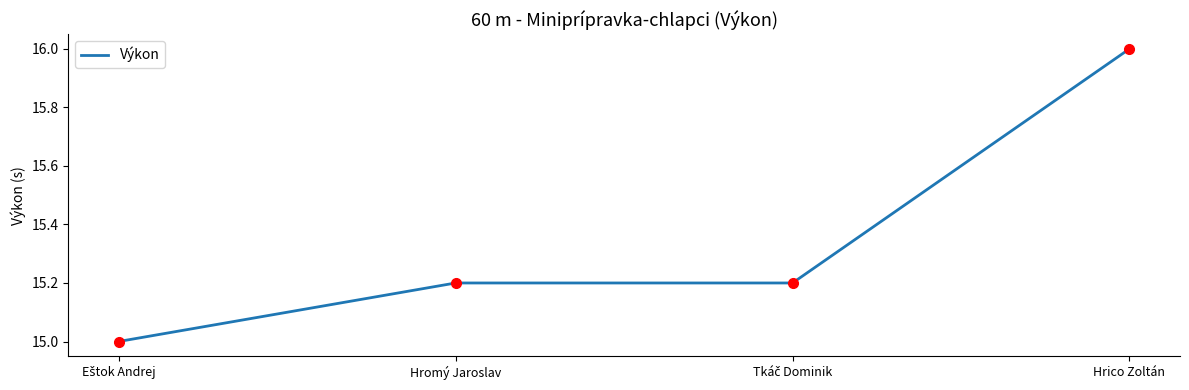

The chart shows a value of 16.0 at Hrico Zoltán. True or false?

True